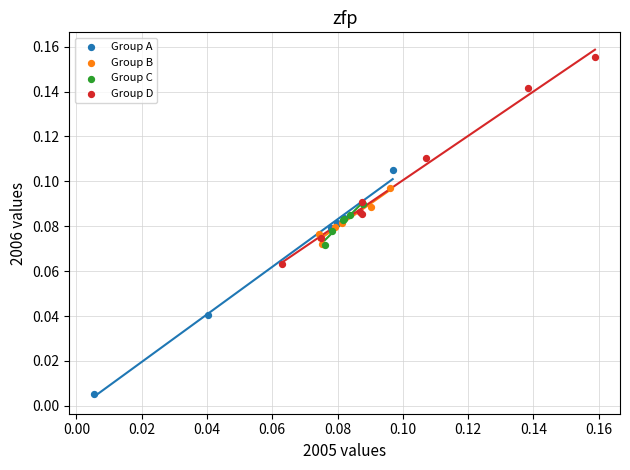

What are all the series names shown in the legend?

Group A, Group B, Group C, Group D